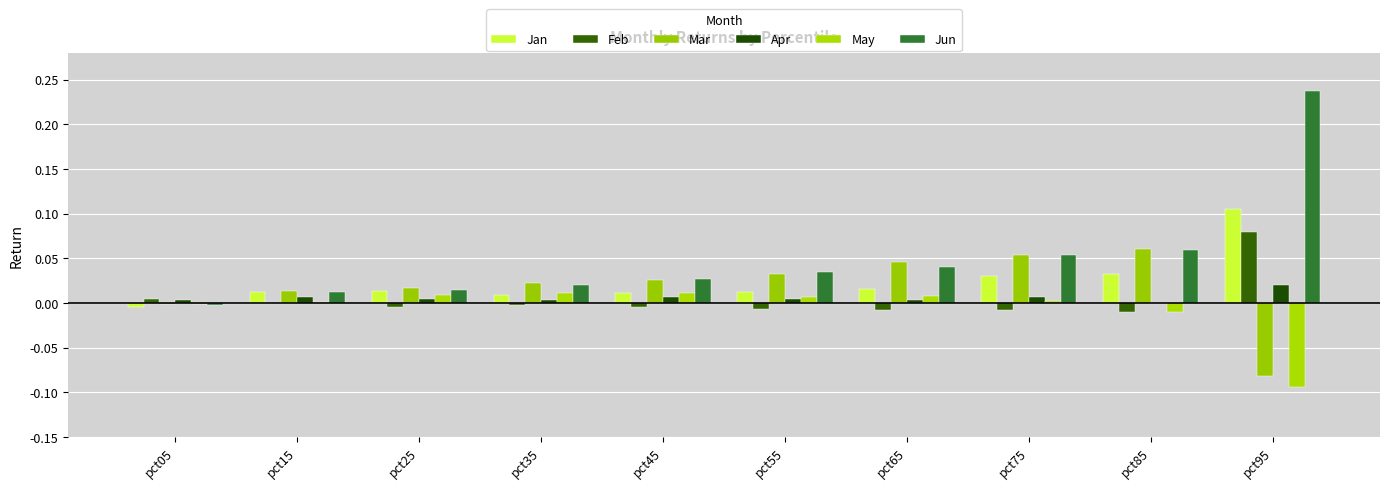

How many groups of bars are there?

10